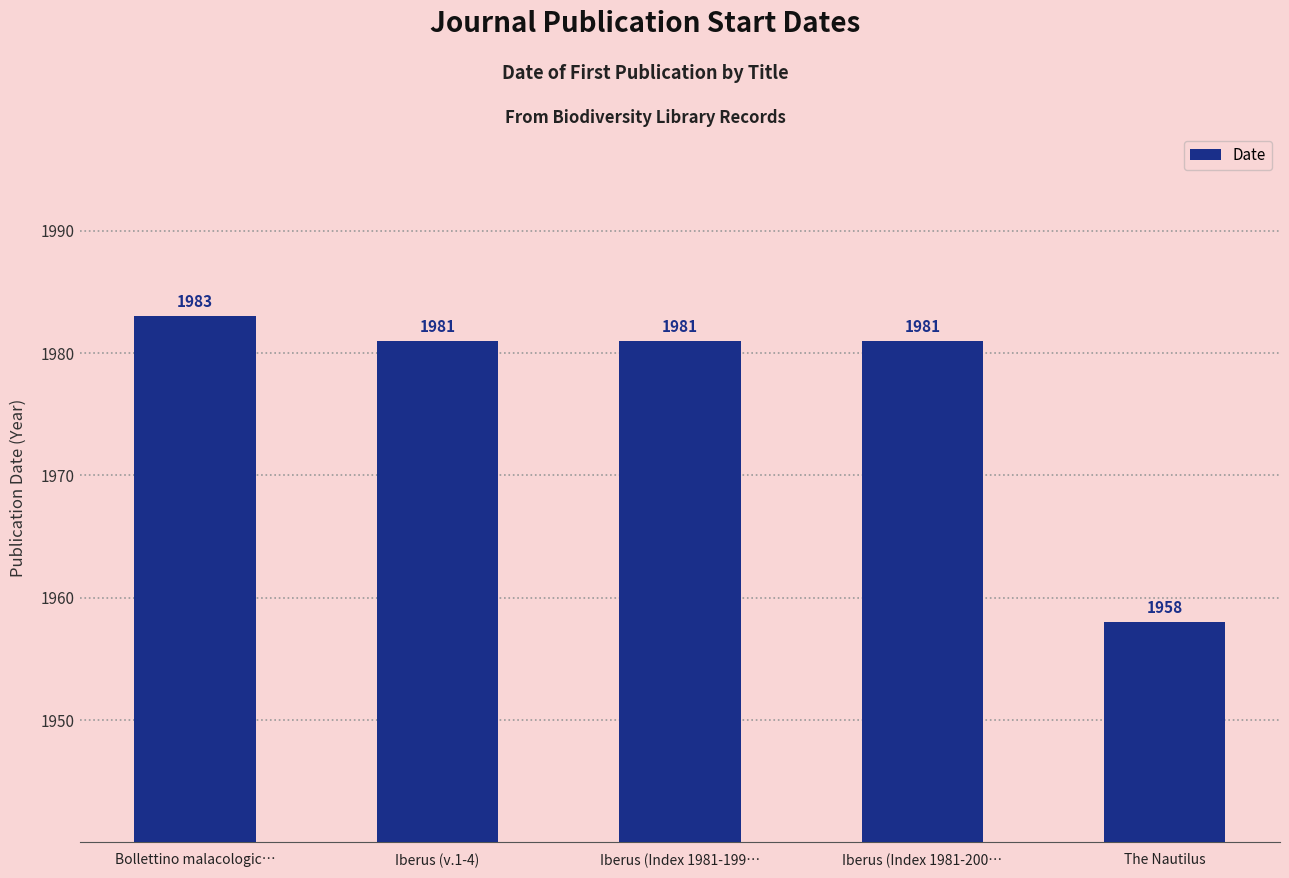

Does the chart contain stacked bars?

No